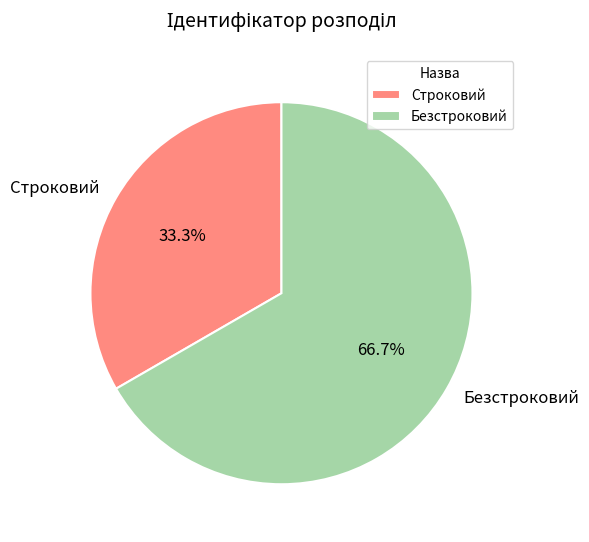

What is the majority slice?

Безстроковий